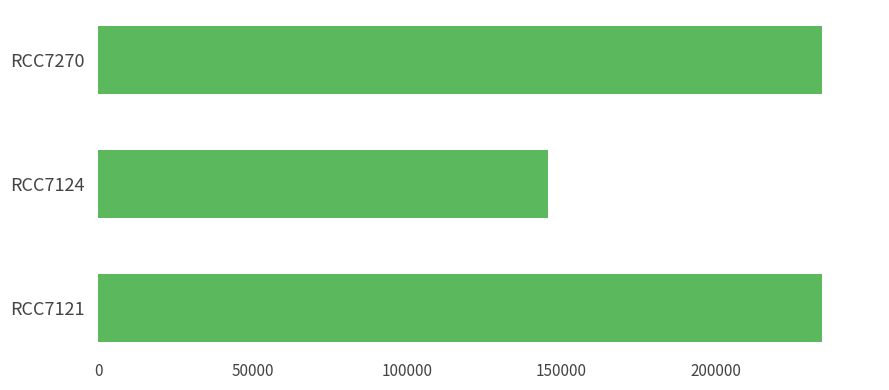

Are the bars horizontal?

Yes